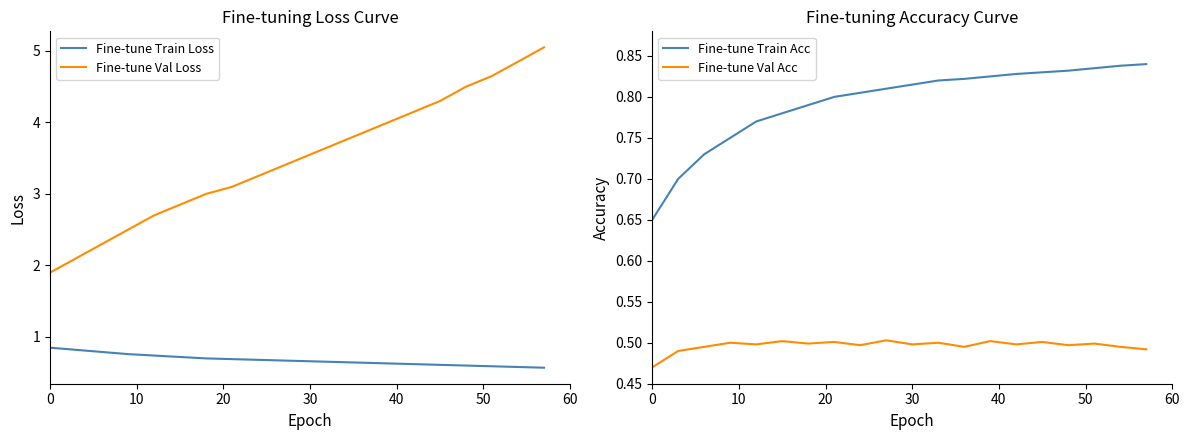

Count the number of categories in the chart.

20